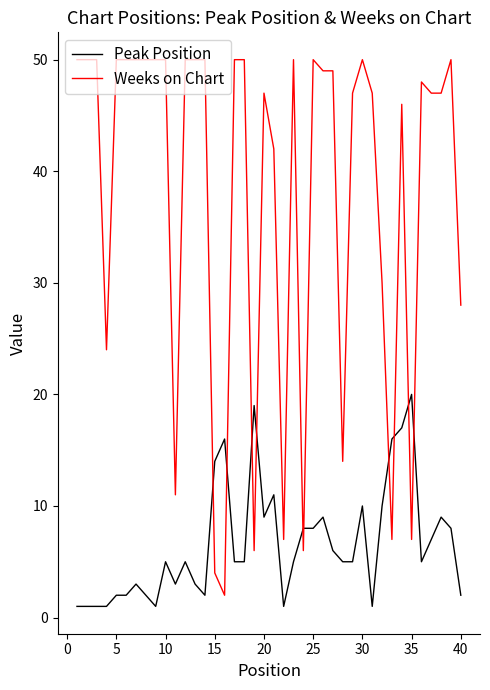

Rank the series by their average value, from highest to lowest.

Weeks on Chart, Peak Position